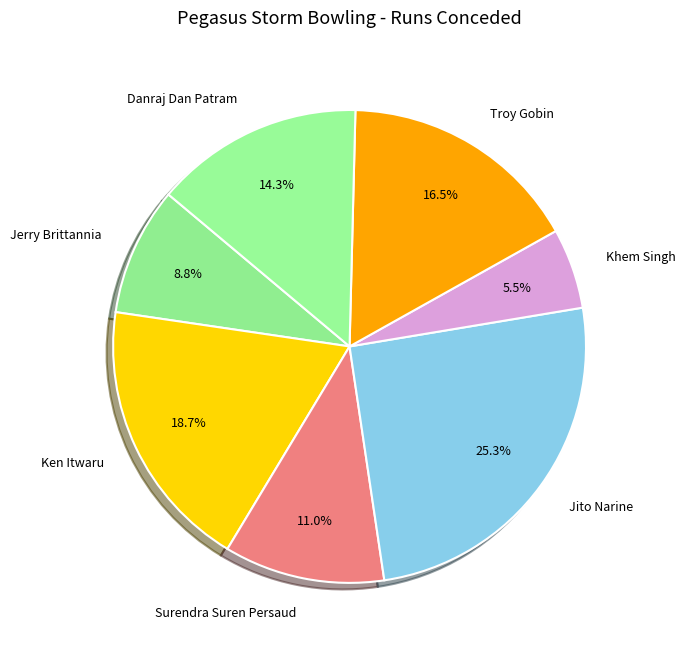

Approximately how many times larger is the value at Ken Itwaru compared to Troy Gobin?

1.1